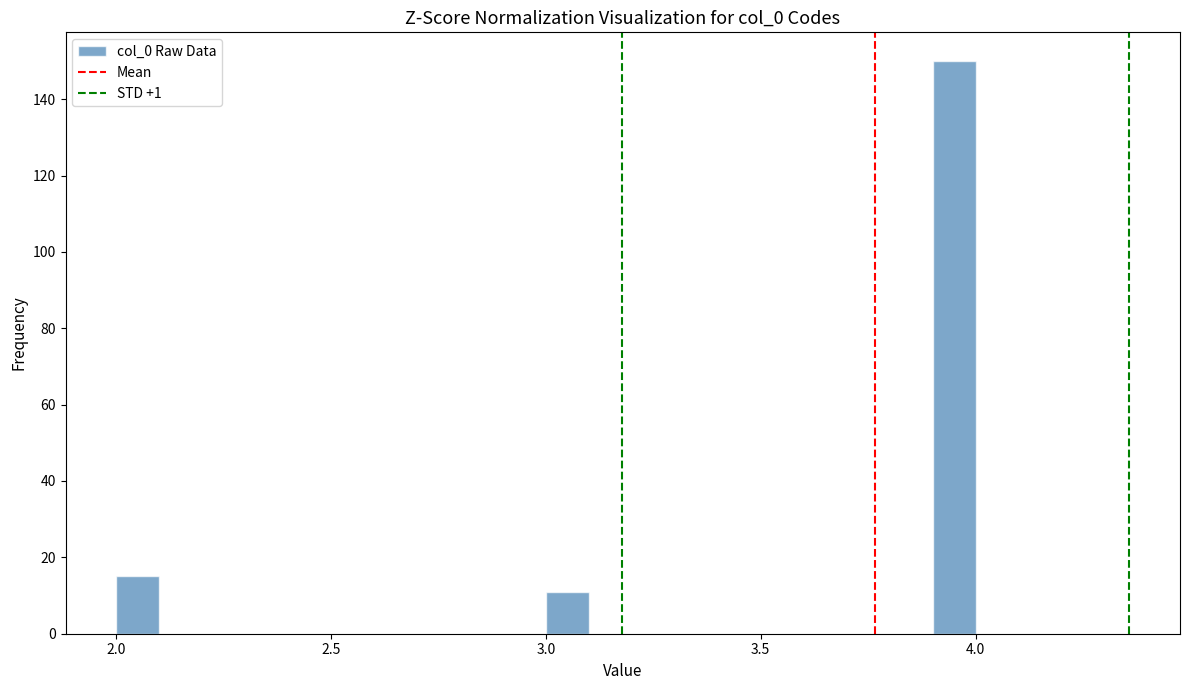

Around what value on the x-axis is the tallest bar? Give the approximate position of its centre, as read against the axis.

3.95